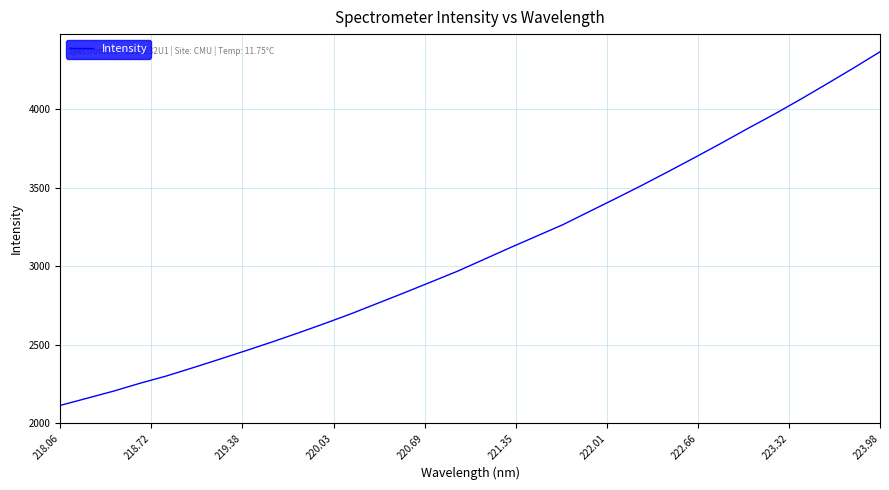

Reading left to right, list all the values displayed in this chart.

2111.9	2157.0	2202.3	2252.5	2298.9	2351.4	2405.3	2460.2	2516.3	2574.5	2634.5	2696.9	2763.4	2830.0	2898.2	2966.7	3041.9	3117.4	3190.9	3264.4	3348.1	3431.4	3516.2	3604.3	3693.5	3784.6	3878.0	3968.9	4064.4	4163.2	4263.3	4366.6